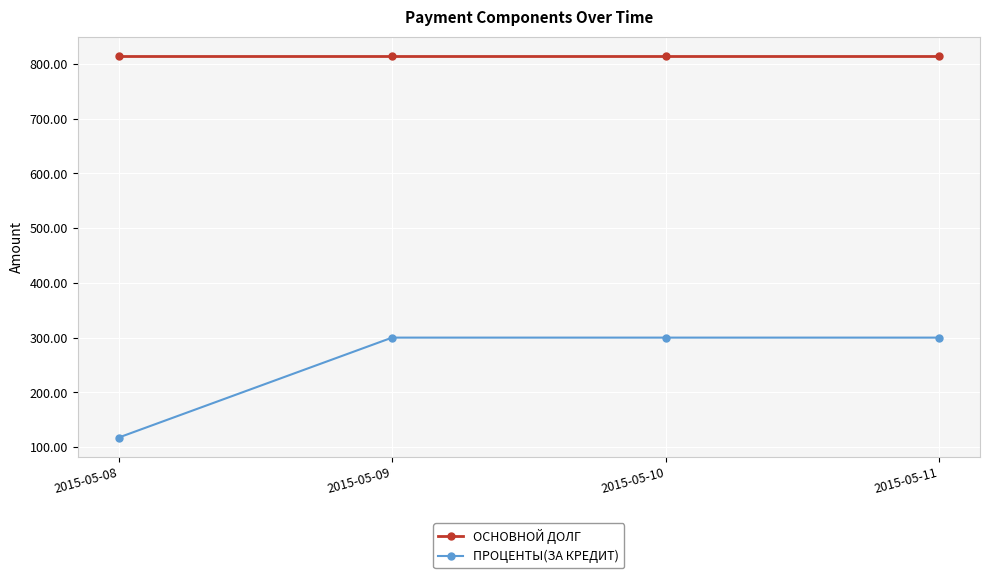

What is the sum of all ПРОЦЕНТЫ(ЗА КРЕДИТ) values?

1017.3